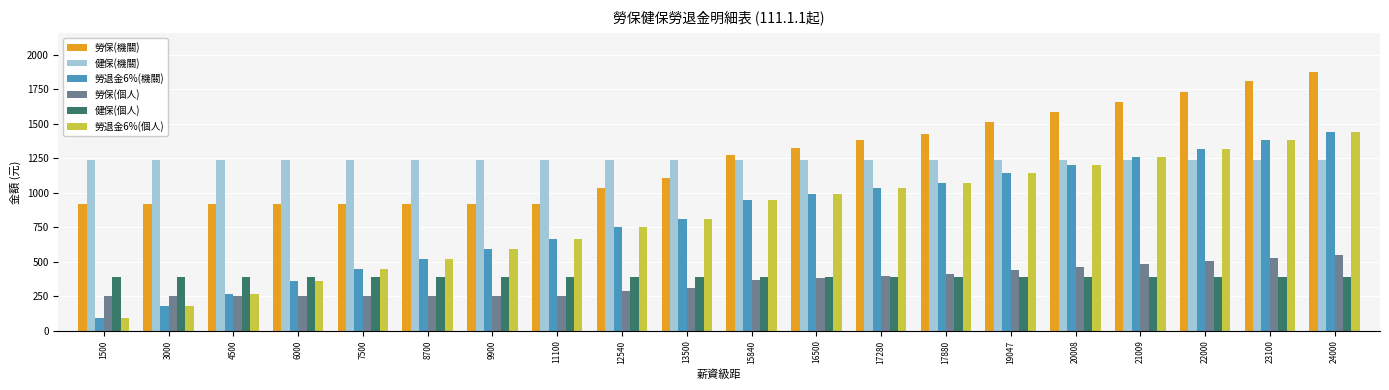

True or false: 勞保(個人) has a value of 462 at 13500.

False